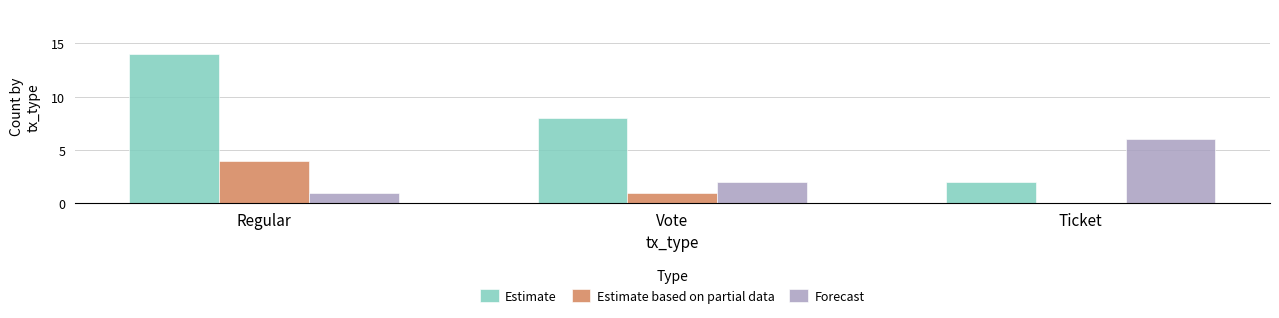

Are the bars grouped side by side (vs. stacked)?

Yes